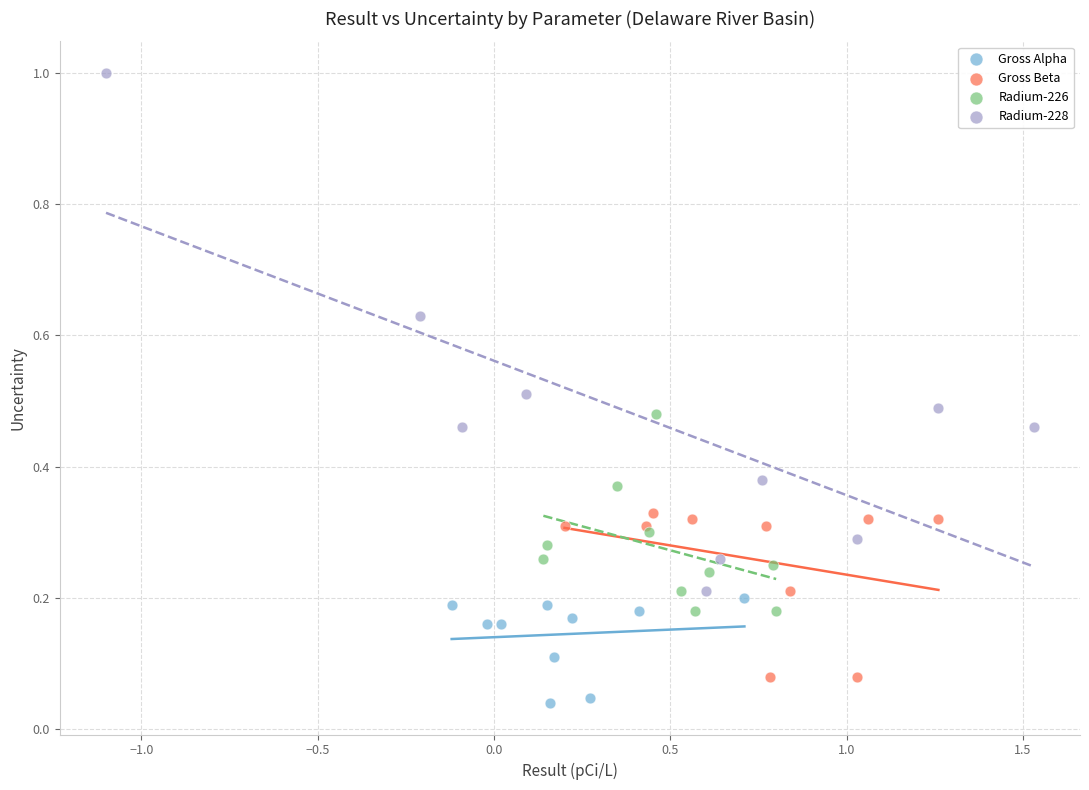

Which series reaches the minimum Y coordinate?

Gross Alpha